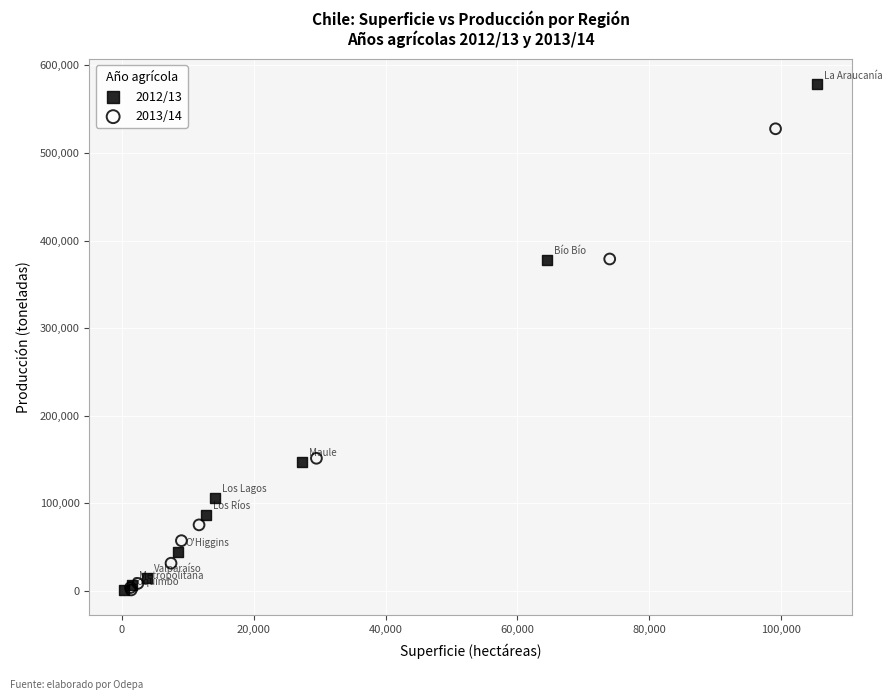

Which series contains the highest Y value?

2012/13